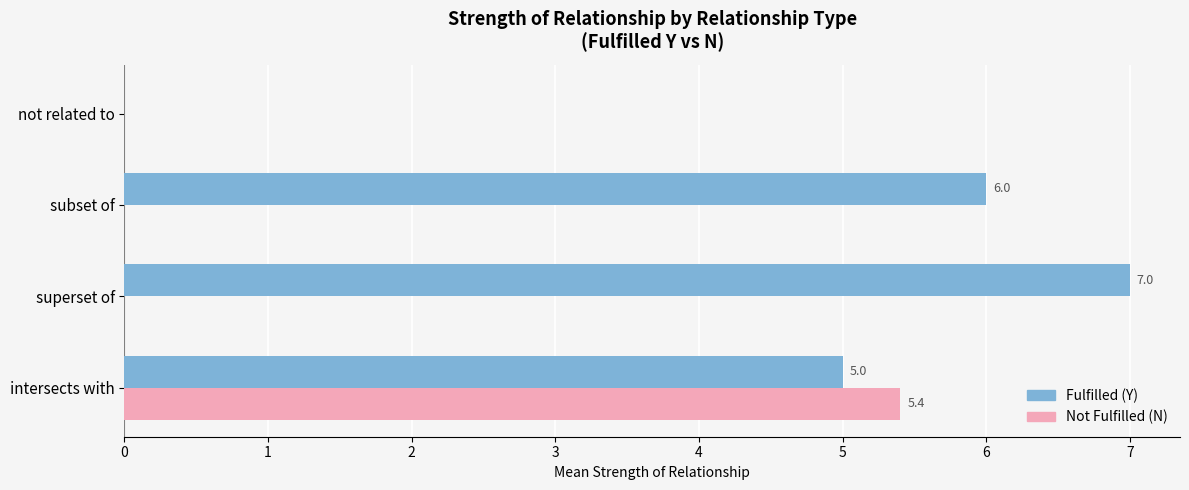

What is the sum of all Fulfilled (Y) values?

18.0